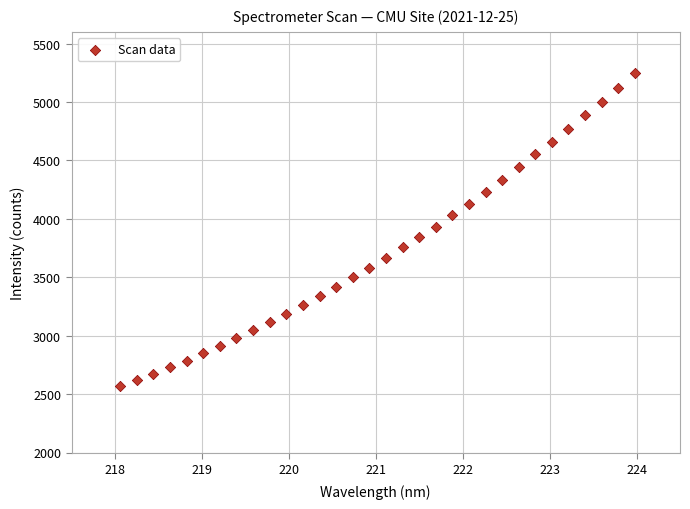

What is the range of Y values (max minus min)?

2679.6